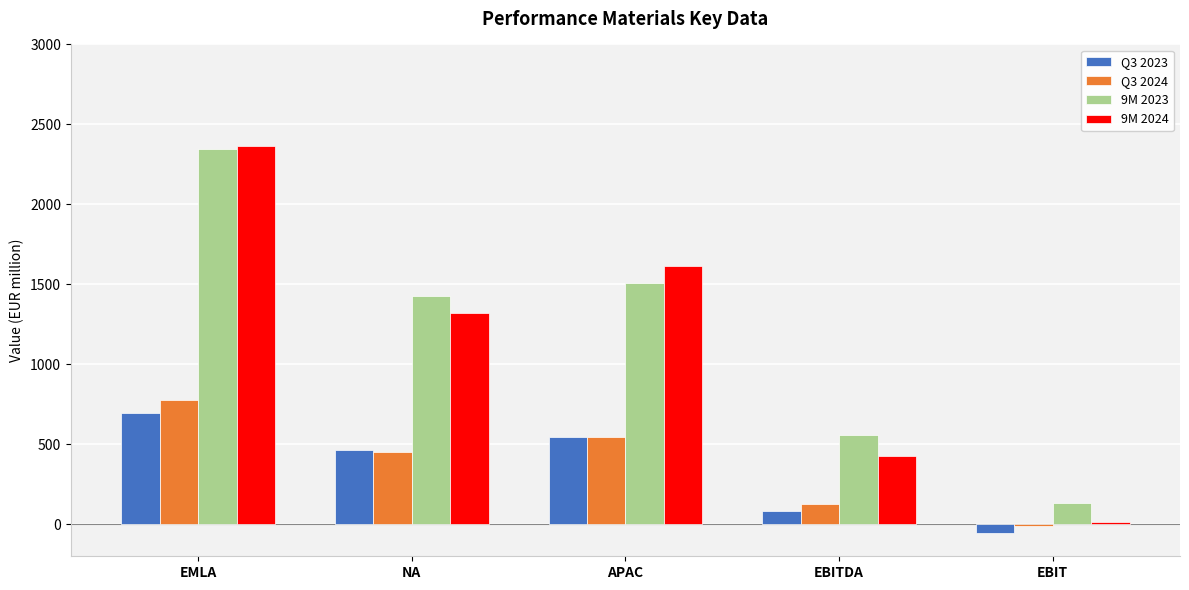

How many bars are there in total?

20